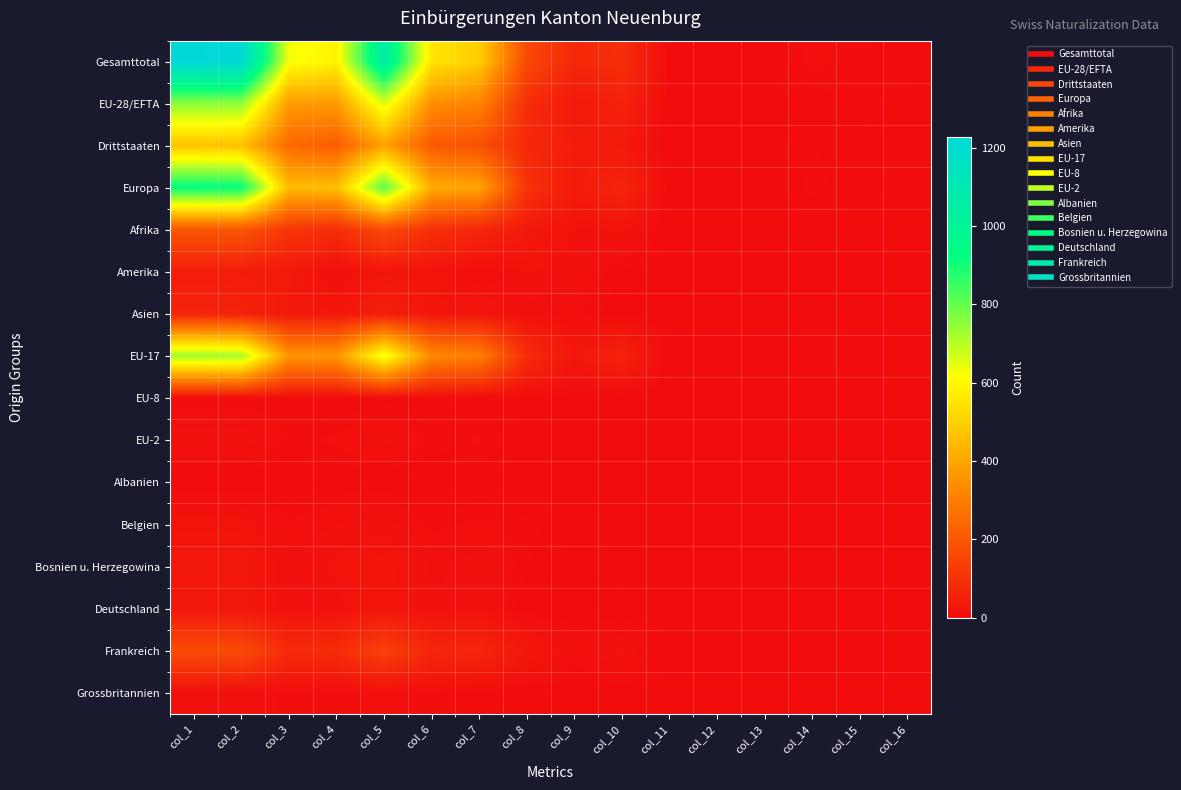

What is the difference between the highest and lowest values at col_5?

1051